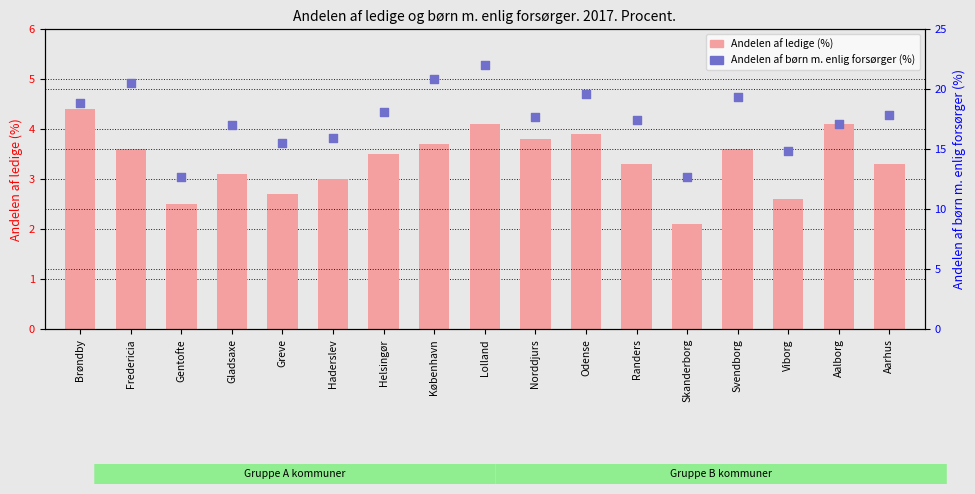

What are all the series names shown in the legend?

Andelen af ledige (%), Andelen af børn m. enlig forsørger (%)